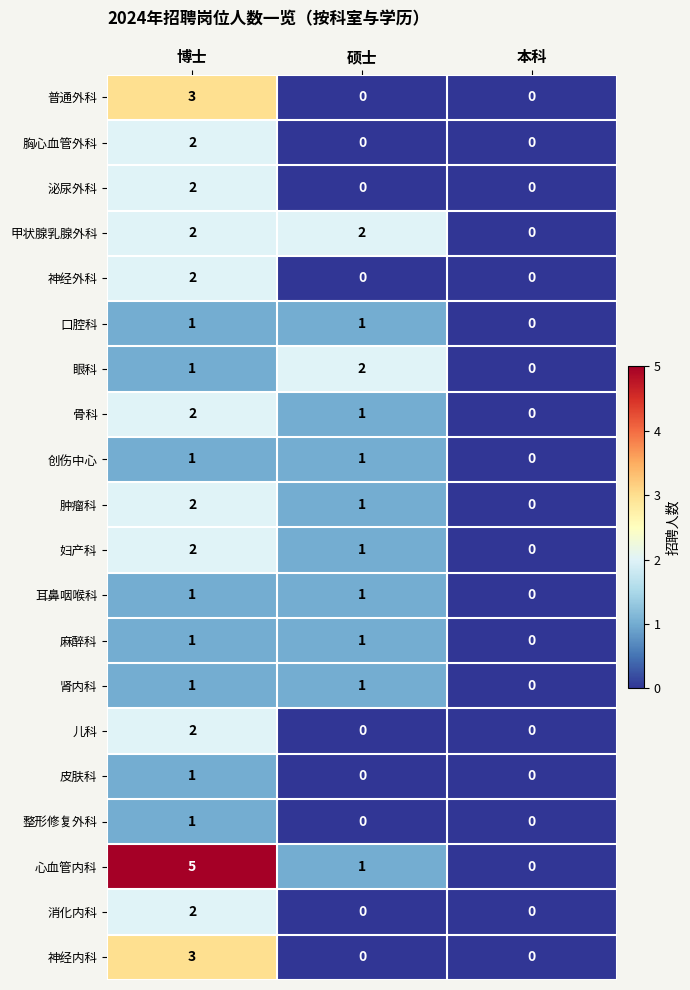

Which category has the highest value across all series?

博士